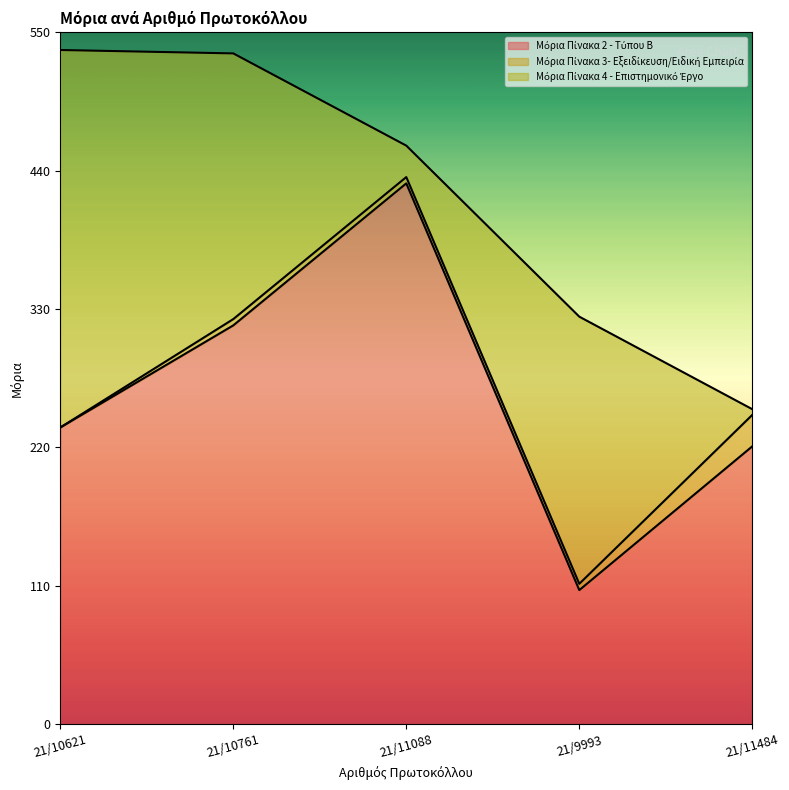

True or false: Μόρια Πίνακα 3- Εξειδίκευση/Ειδική Εμπειρία and Μόρια Πίνακα 2 - Τύπου Β cross at least once.

False